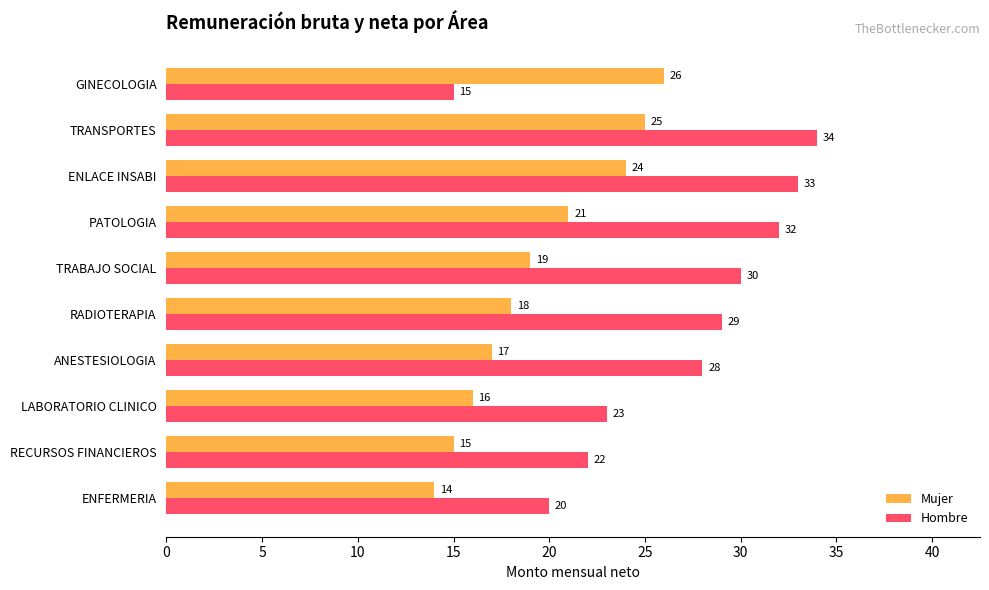

What is the difference between the maximum and minimum values in the Mujer series?

12